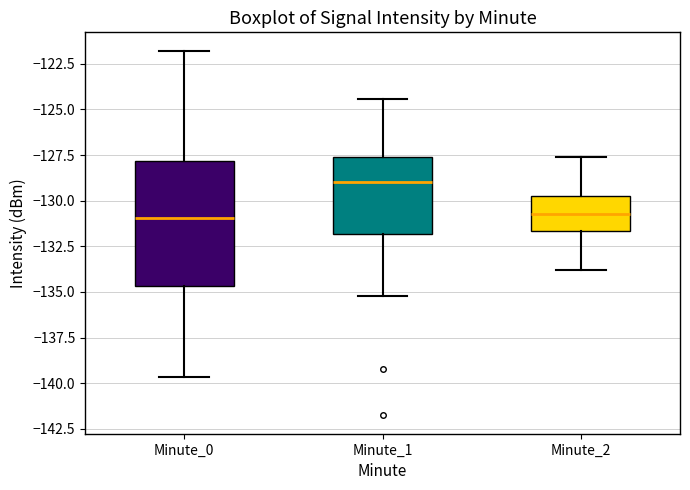

Reading left to right, transcribe this box plot: for each box, give where its median line is, the range the box spans, and where its two whiskers end, as read against the y-axis. The values are not printed on the chart, so give them approximately, as read against the axis.

Minute_0: median -131.0, box -134.5 to -128.0, whiskers -139.5 to -122.0
Minute_1: median -129.0, box -132.0 to -127.5, whiskers -135.0 to -124.5
Minute_2: median -130.5, box -131.5 to -129.5, whiskers -134.0 to -127.5